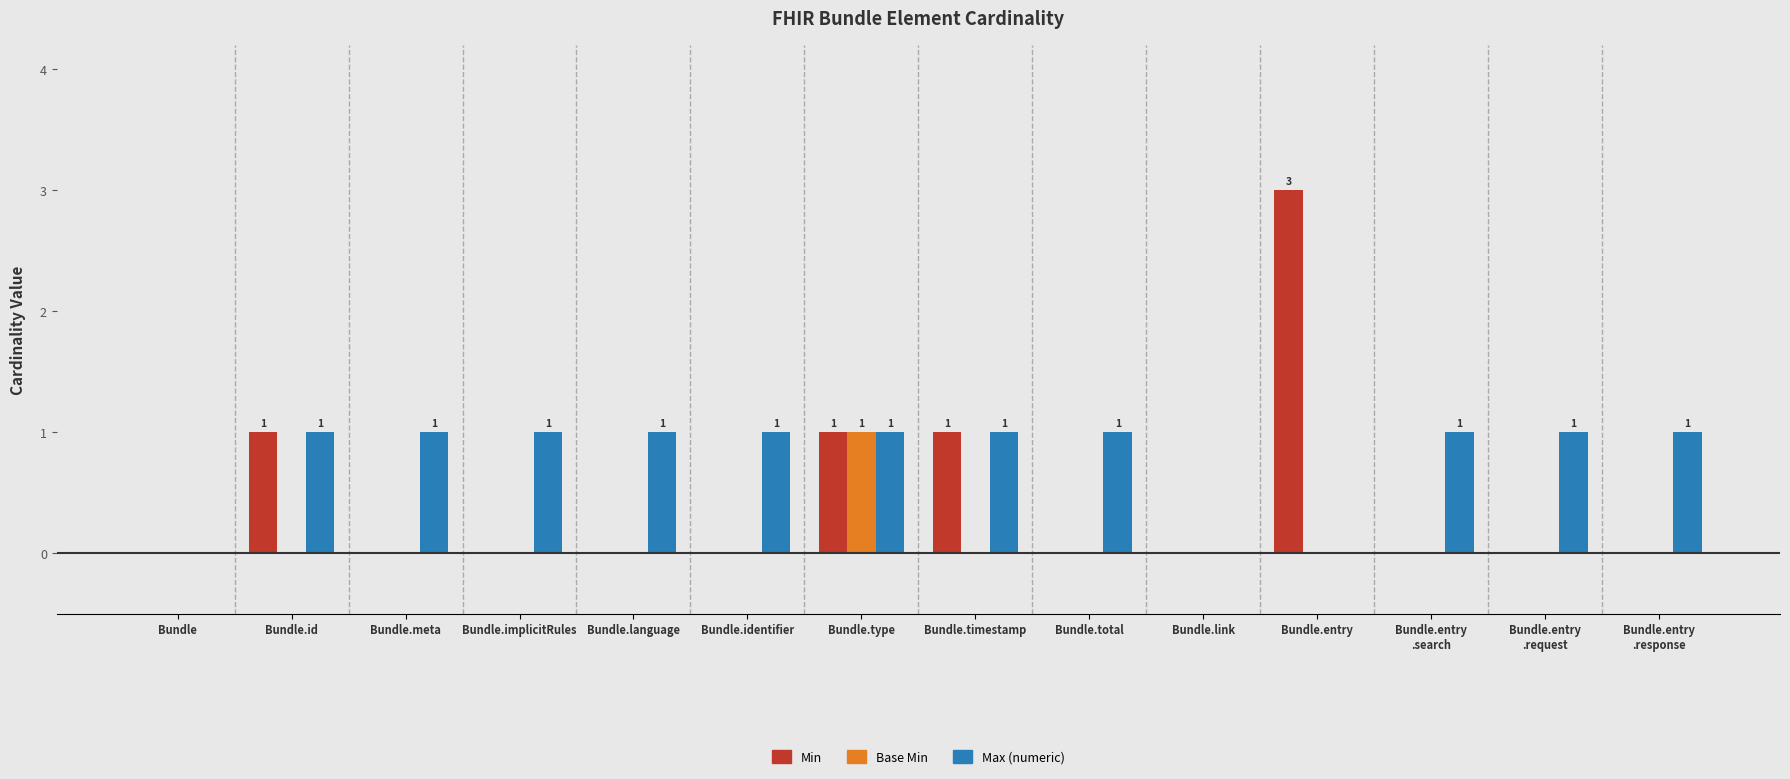

Is the value of Base Min at Bundle greater than the value of Max (numeric) at Bundle.type?

No